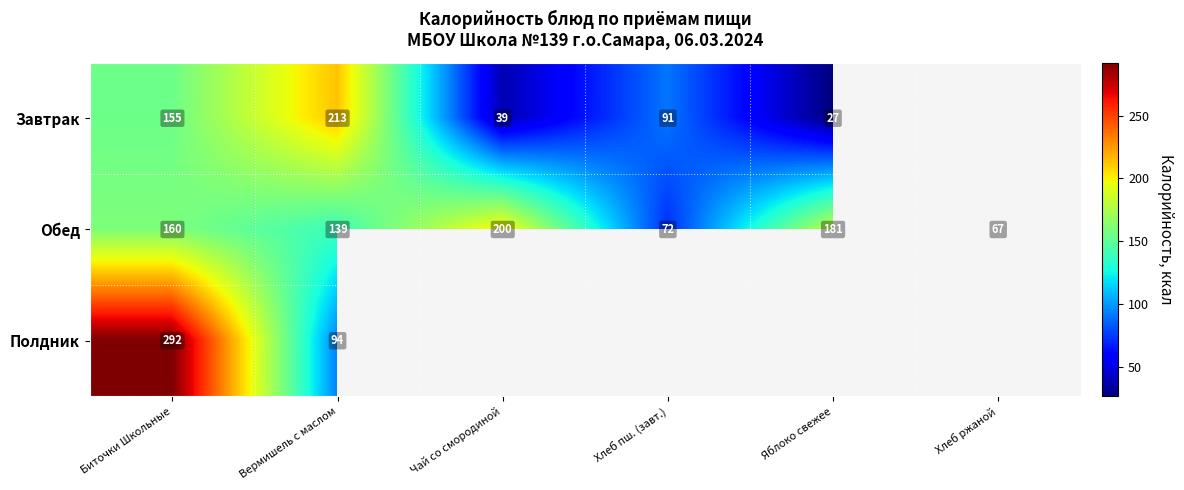

What is the difference between the highest and lowest values at Вермишель с маслом?

119